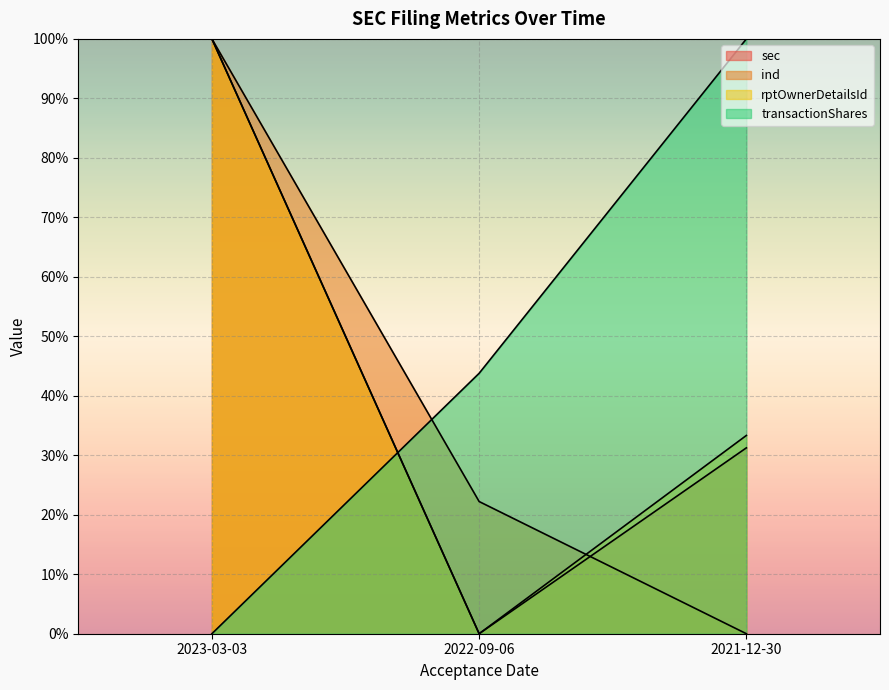

At 2021-12-30, list the series in order from largest to smallest.

transactionShares, rptOwnerDetailsId, sec, ind